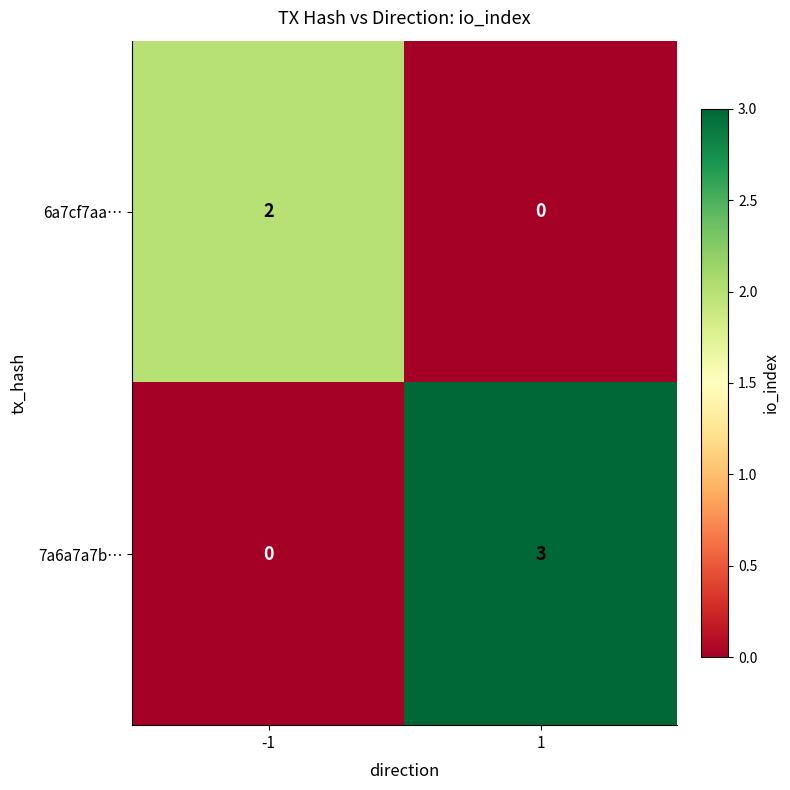

What is the highest value of the 7a6a7a7b… series?

3